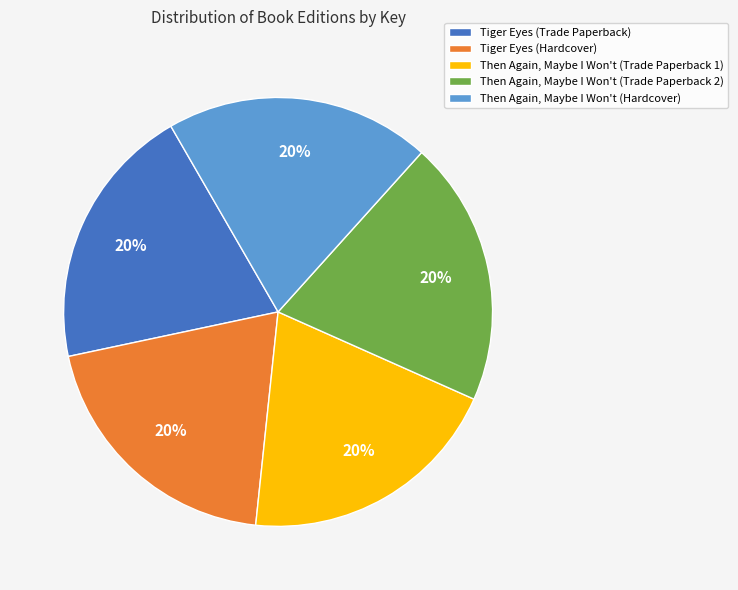

To the nearest percent, what percentage of the pie is Then Again, Maybe I Won't (Trade Paperback 2)?

20%